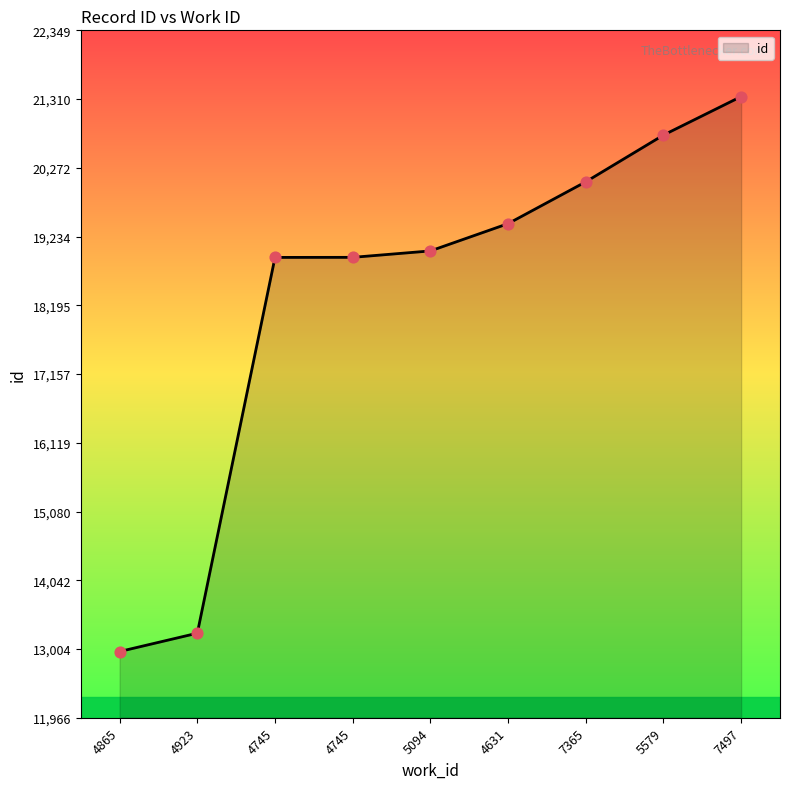

Which has a higher value, 7497 or 4631?

7497